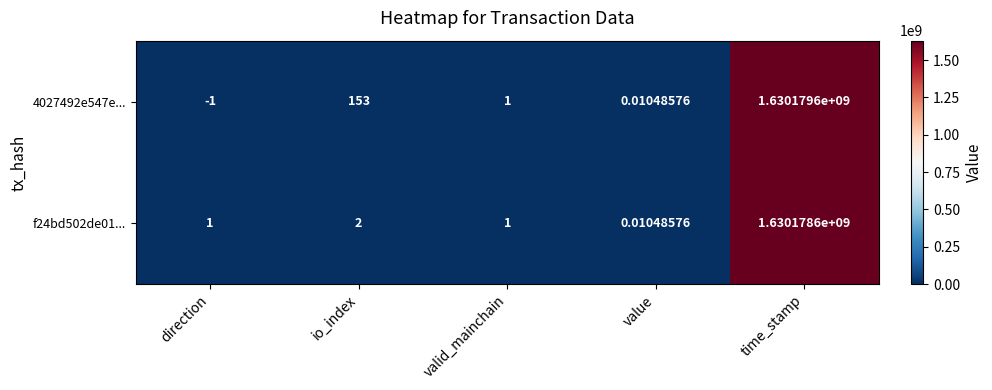

At which label does f24bd502de01... reach its minimum?

value